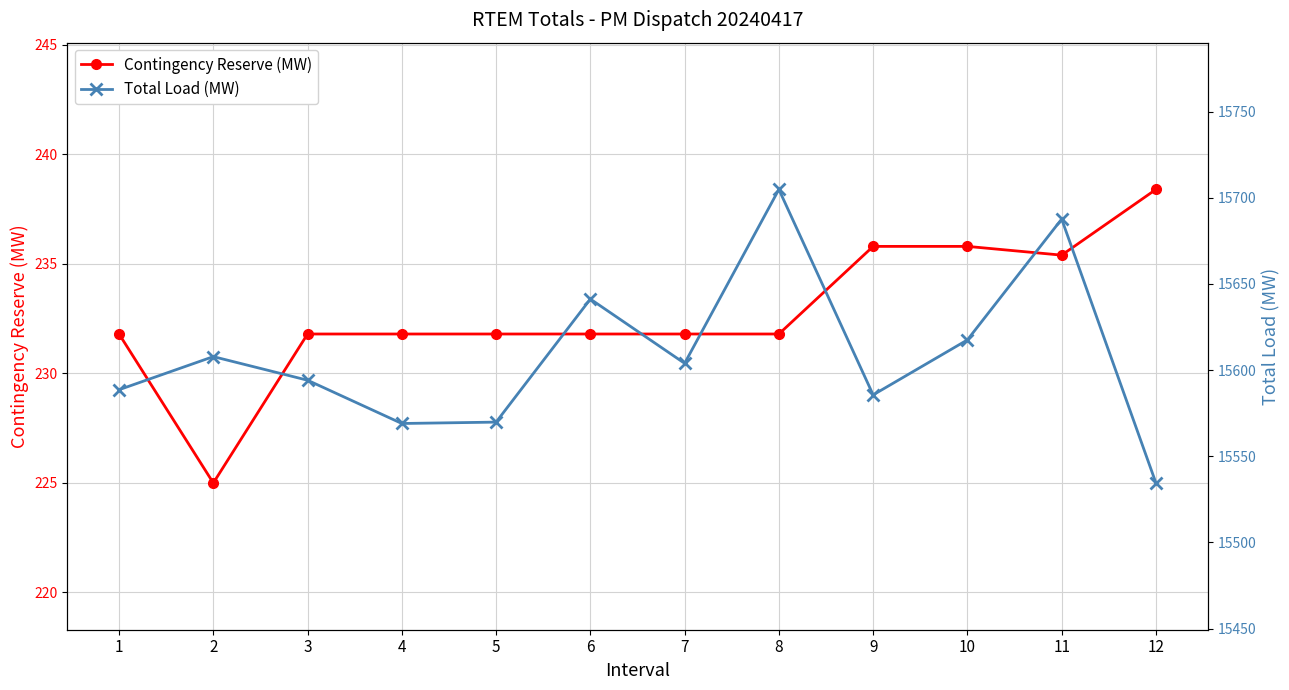

At which label does Total Load (MW) first exceed 15603?

2